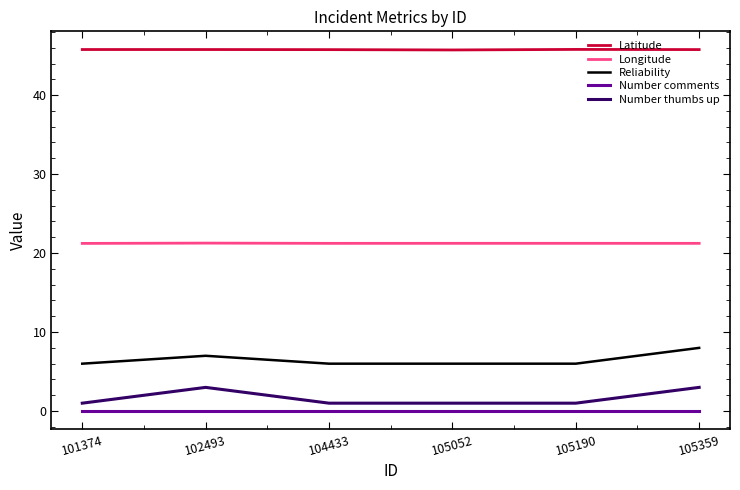

What is the total value across all series at 101374?

74.0